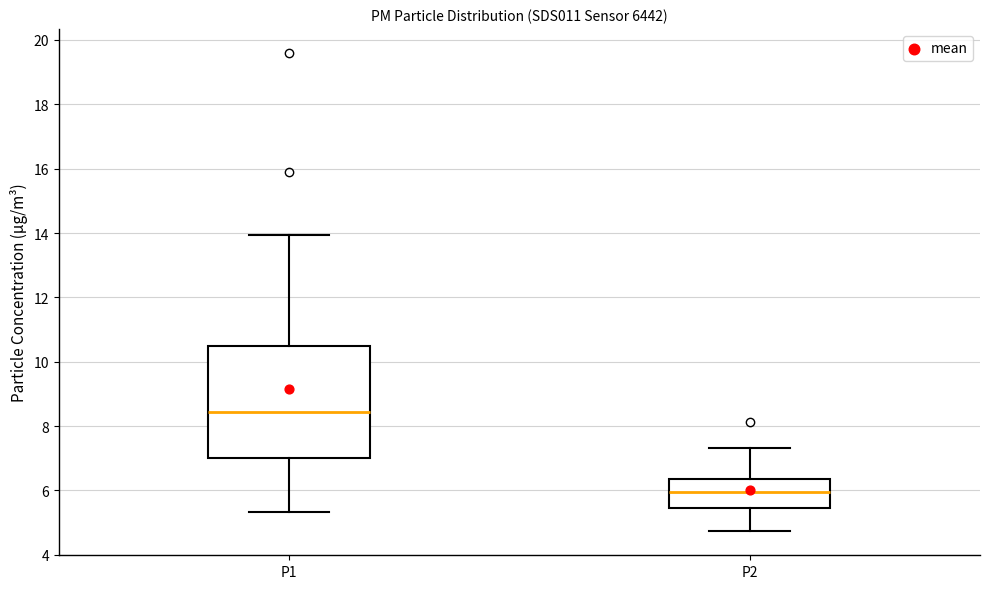

Where does the lower whisker of the box for P1 end on the y-axis? The values are not printed on the chart, so give them approximately, as read against the axis.

5.4